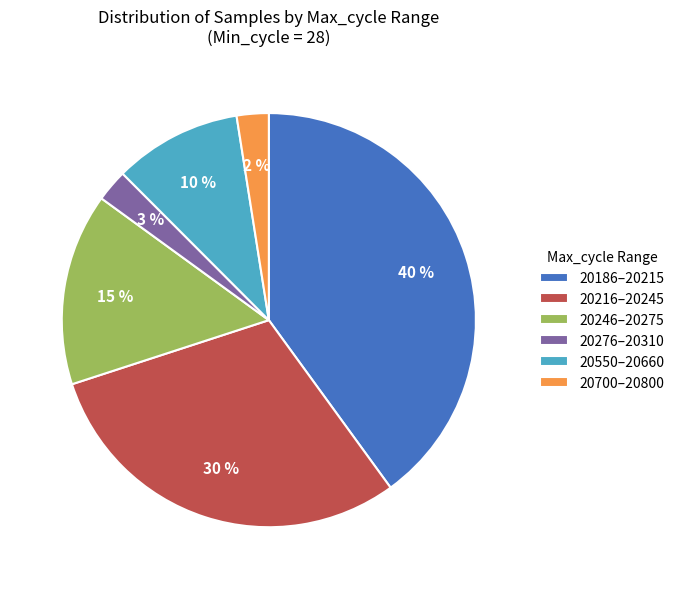

What percentage is the 20246–20275 slice, to the nearest percent?

15%